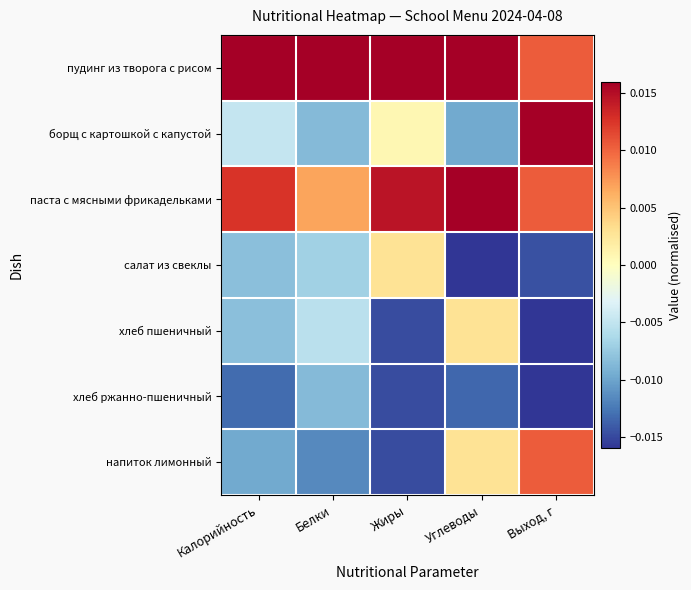

How many categories are shown in the chart?

5